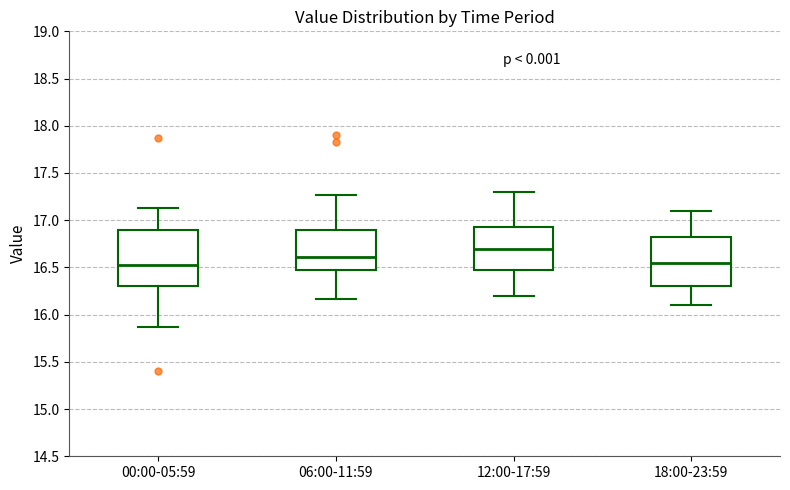

Where does the median line of the box for 06:00-11:59 sit on the y-axis? The values are not printed on the chart, so give them approximately, as read against the axis.

16.60